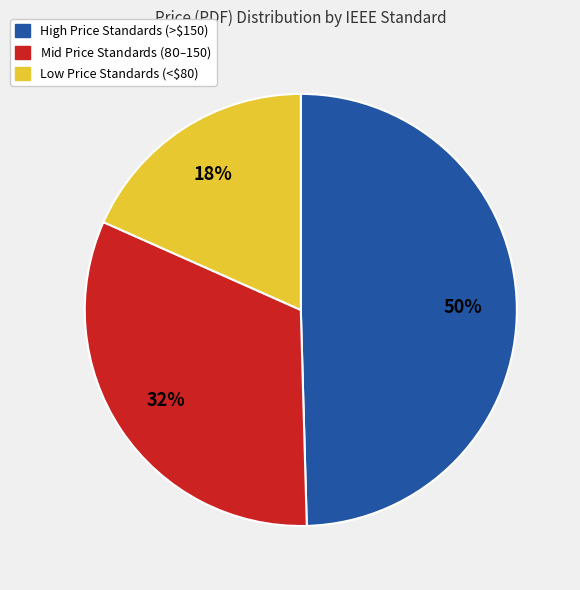

To the nearest percent, what is the average slice percentage?

33%